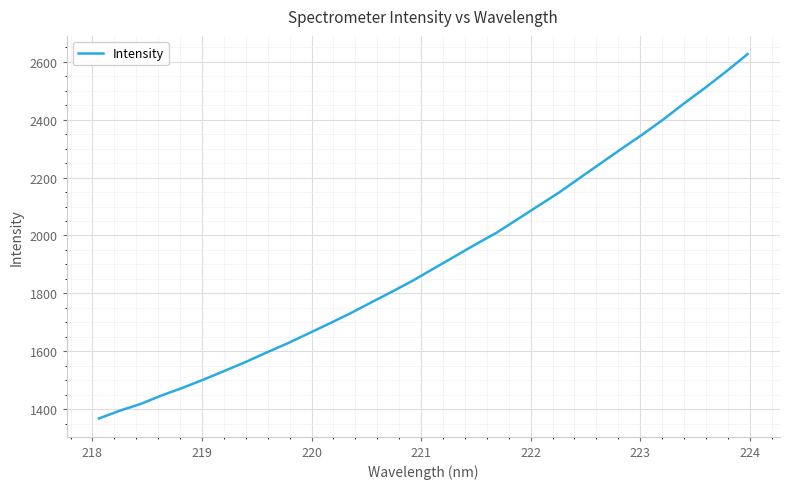

What is the maximum value shown in the chart?

2625.8